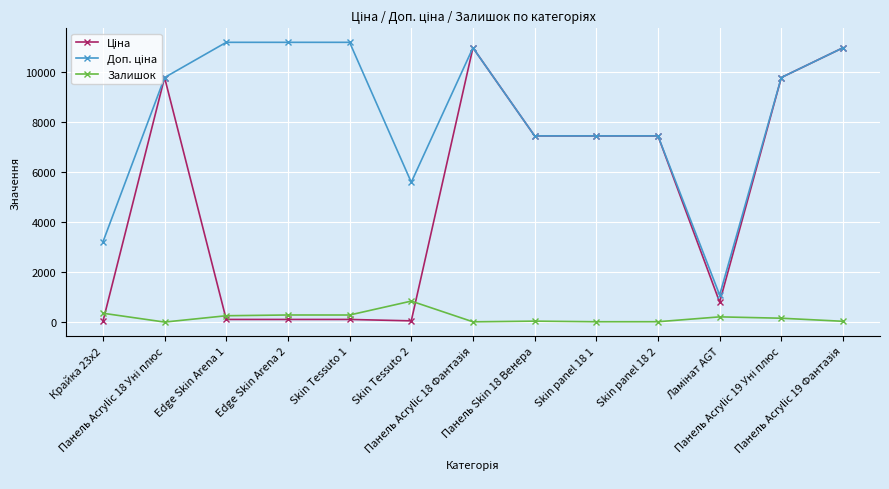

True or false: Залишок has more than 0 points higher than both neighbors.

True